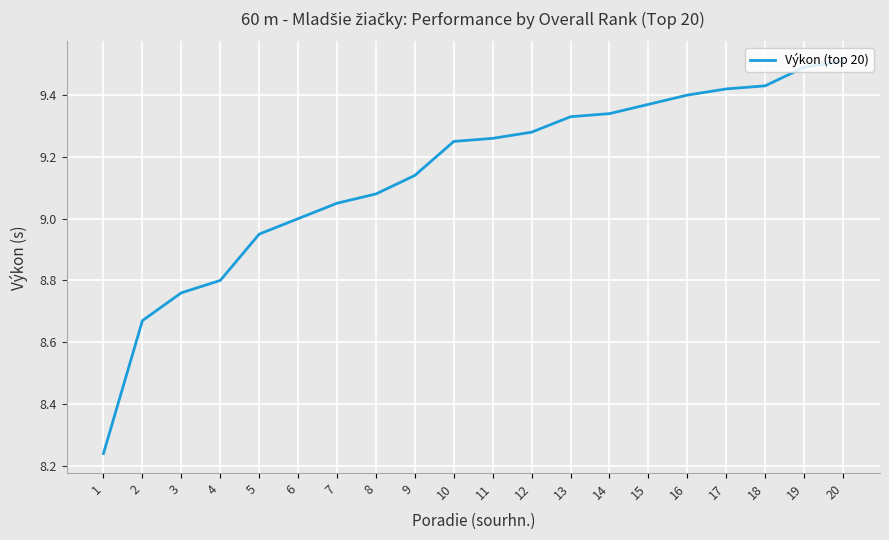

Where is the data nearest to the value 8?

1